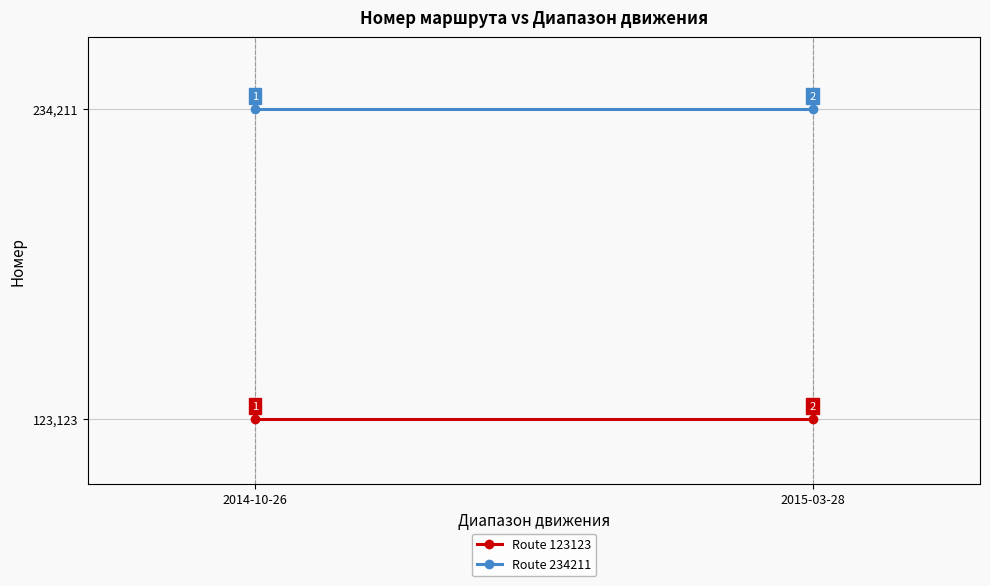

What is the sum of the Route 234211 values at 2015-03-28 and 2014-10-26?

468422